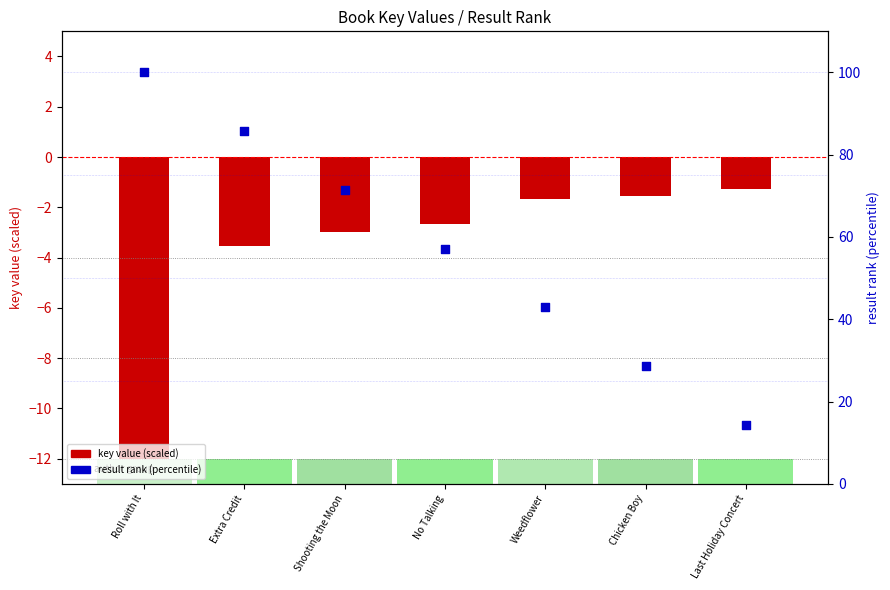

What are all the series names shown in the legend?

key value (scaled), result rank (percentile)